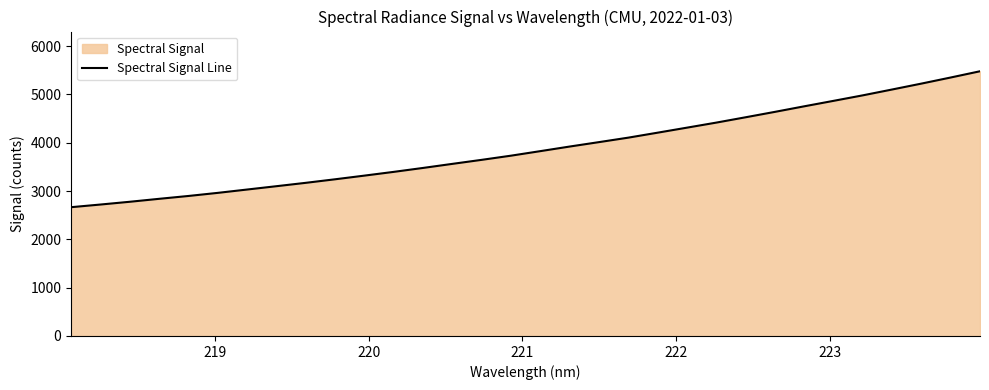

What is the greatest value displayed?

5478.1